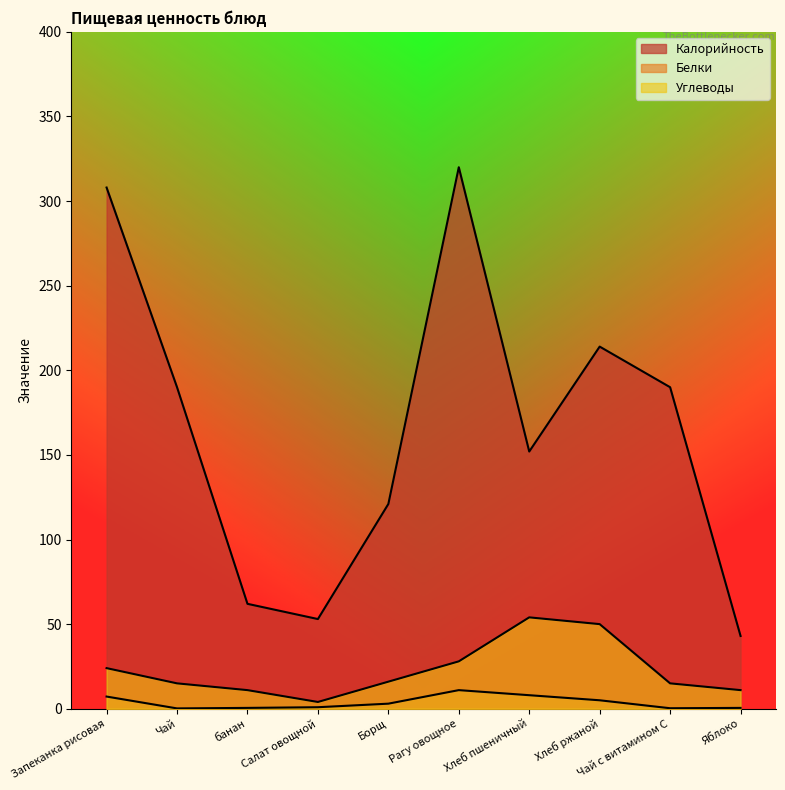

How many interior local peaks does the Калорийность series have?

2